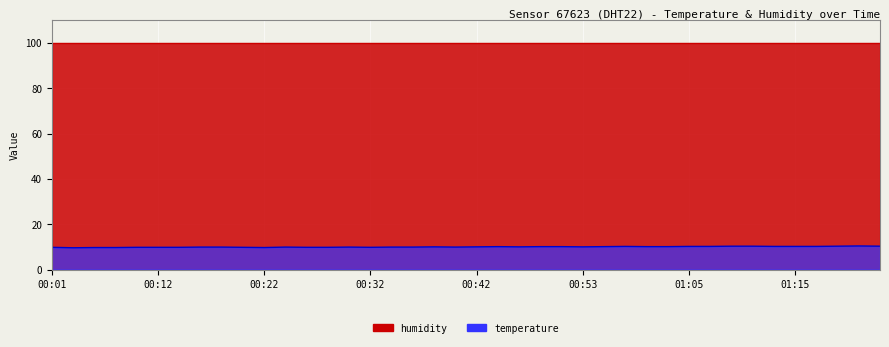

How many interior local peaks (higher than both neighbors) does the data have?

6